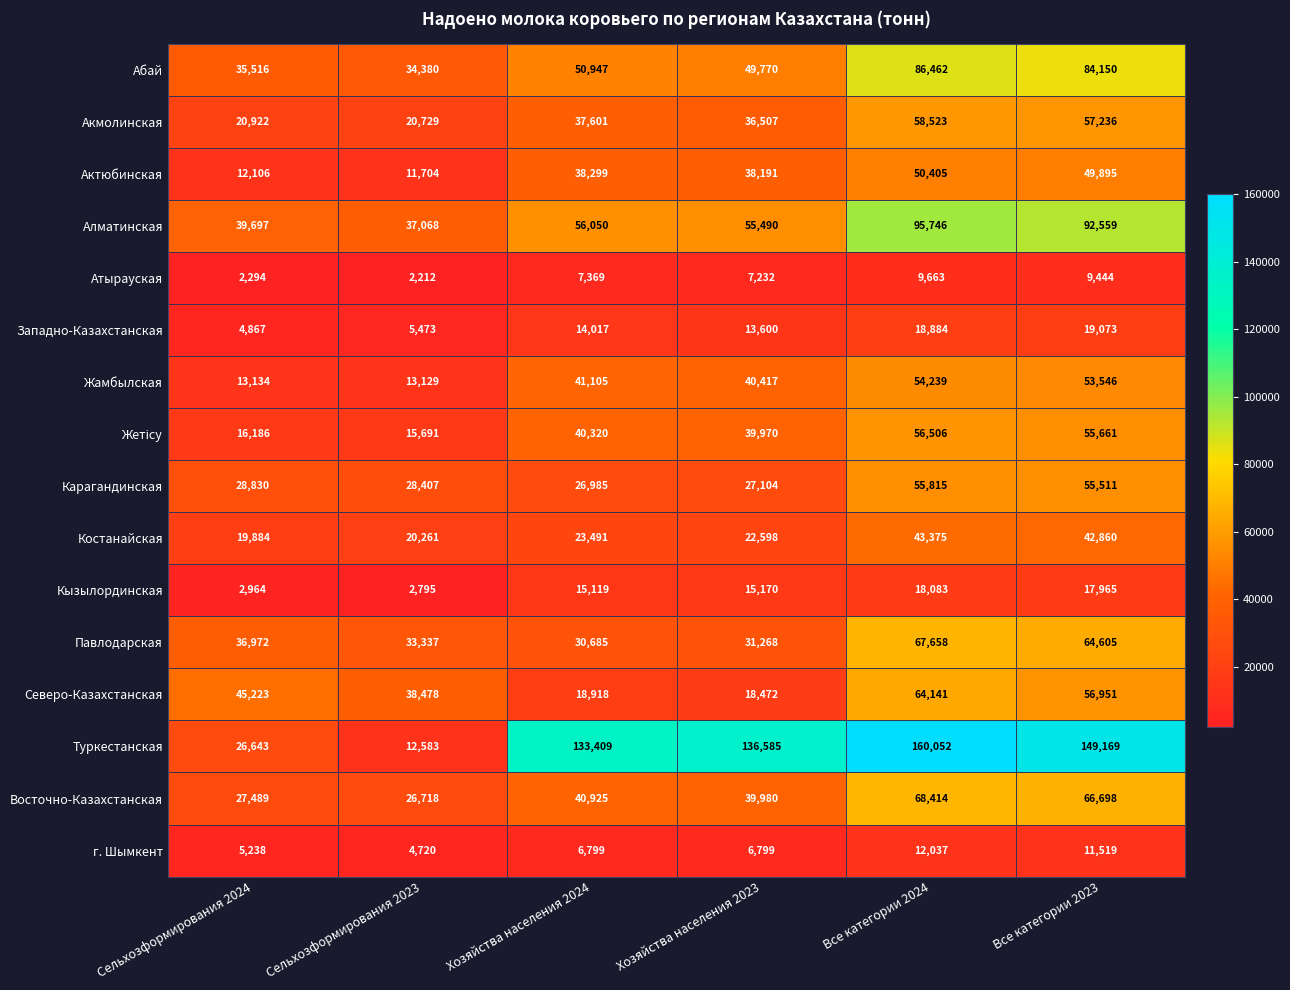

Rank the categories by Карагандинская value from lowest to highest.

Хозяйства населения 2024, Хозяйства населения 2023, Сельхозформирования 2023, Сельхозформирования 2024, Все категории 2023, Все категории 2024